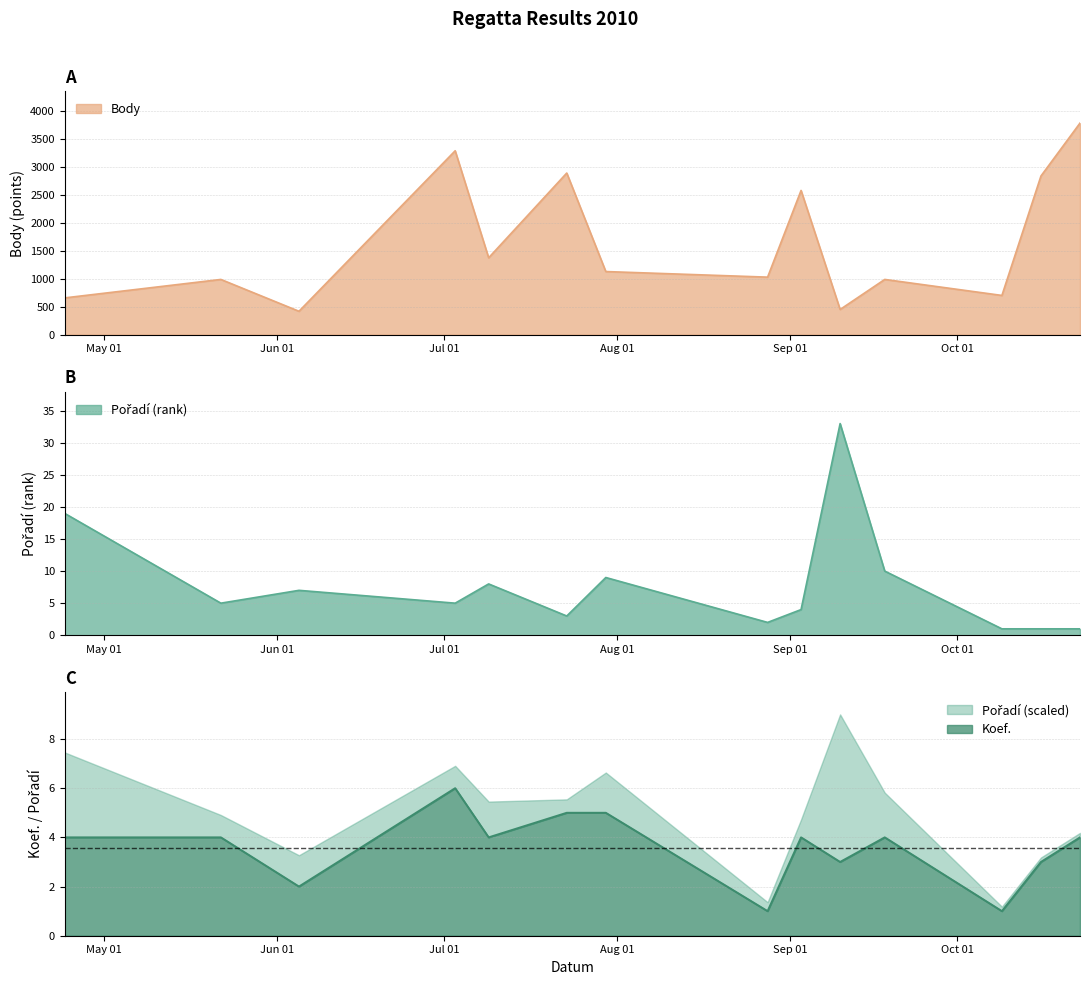

The value of Koef. at 2010-09-03 is 5. True or false?

False